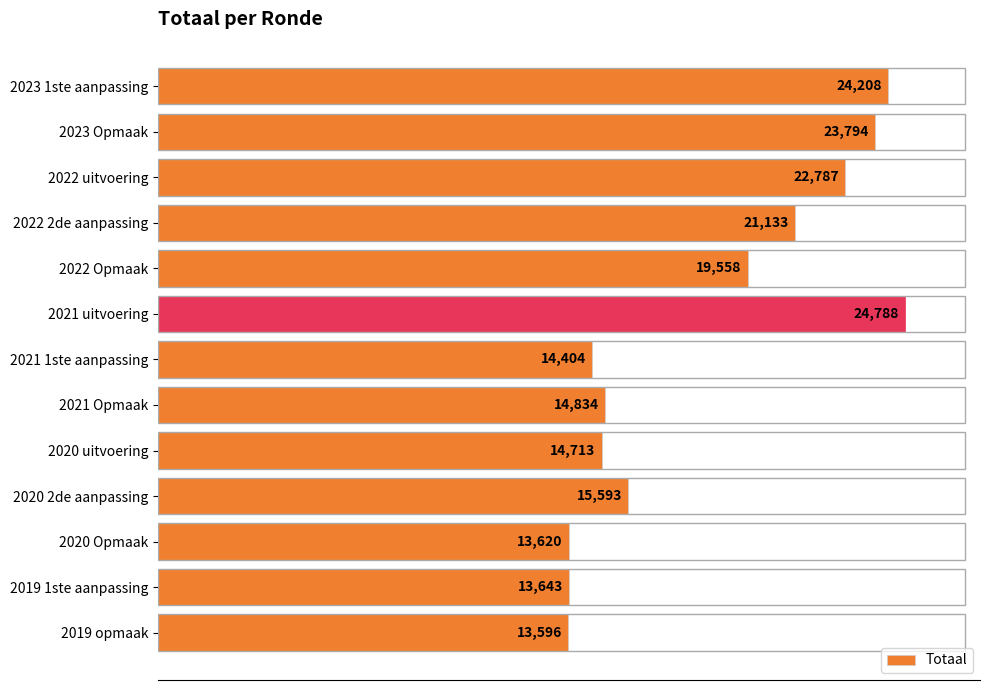

List the labels in order of value, largest first.

2021 uitvoering, 2023 1ste aanpassing, 2023 Opmaak, 2022 uitvoering, 2022 2de aanpassing, 2022 Opmaak, 2020 2de aanpassing, 2021 Opmaak, 2020 uitvoering, 2021 1ste aanpassing, 2019 1ste aanpassing, 2020 Opmaak, 2019 opmaak